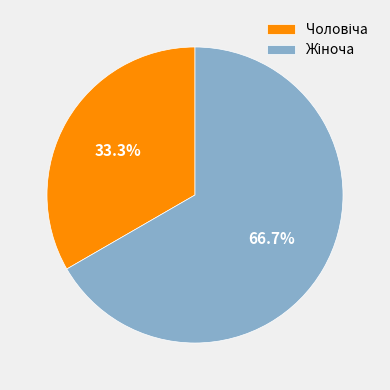

Is there a majority slice in this chart?

Yes